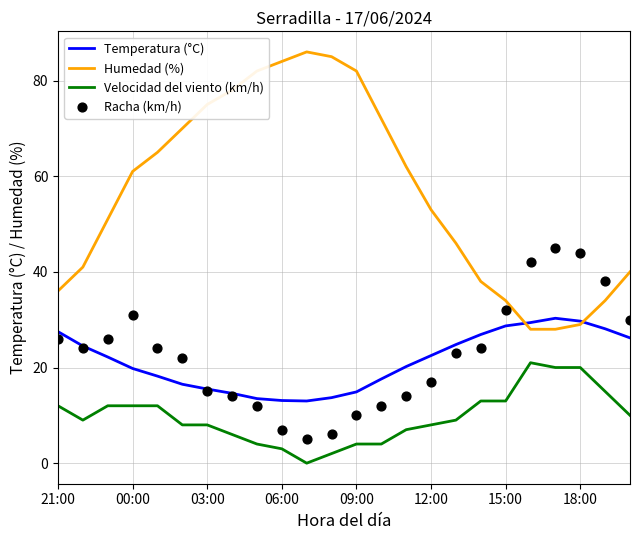

What are all the series names shown in the legend?

Temperatura (°C), Humedad (%), Velocidad del viento (km/h), Racha (km/h)